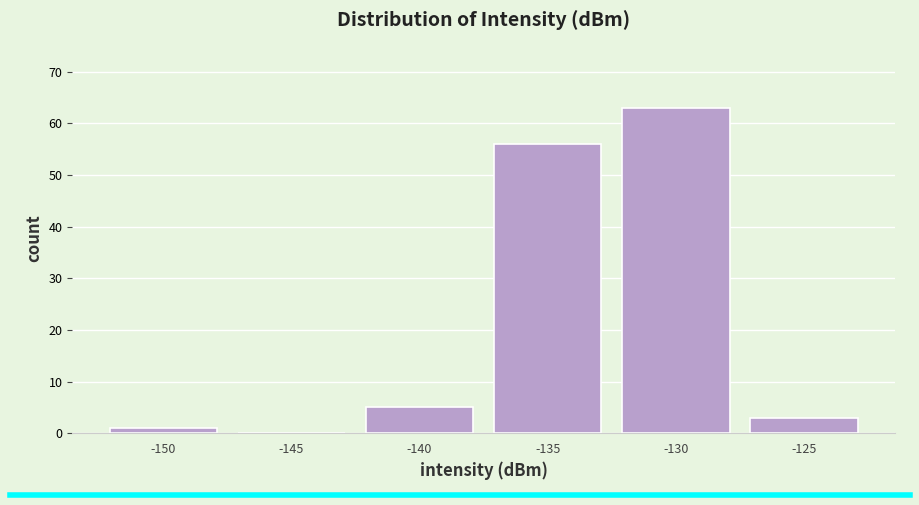

Reading left to right, what are all the values shown in this chart?

-150=1	-145=0	-140=5	-135=56	-130=63	-125=3